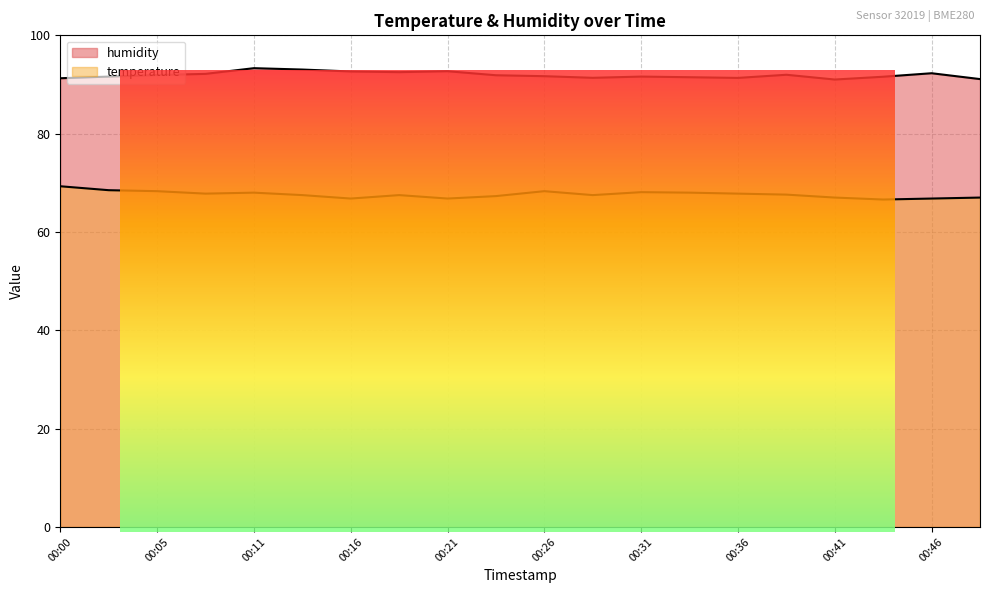

Count the number of data series in this chart.

2